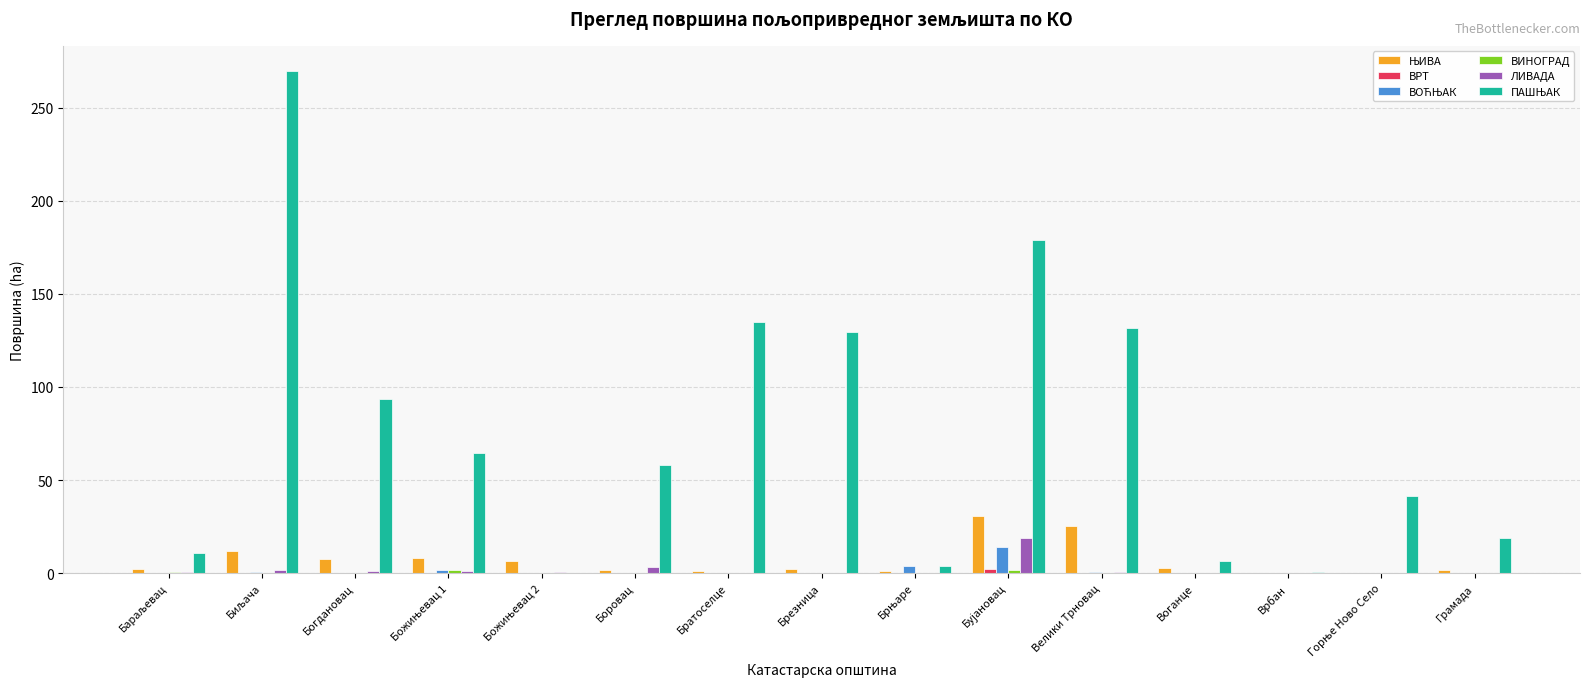

Is it true that ЛИВАДА equals 12.1 at Брезница?

False